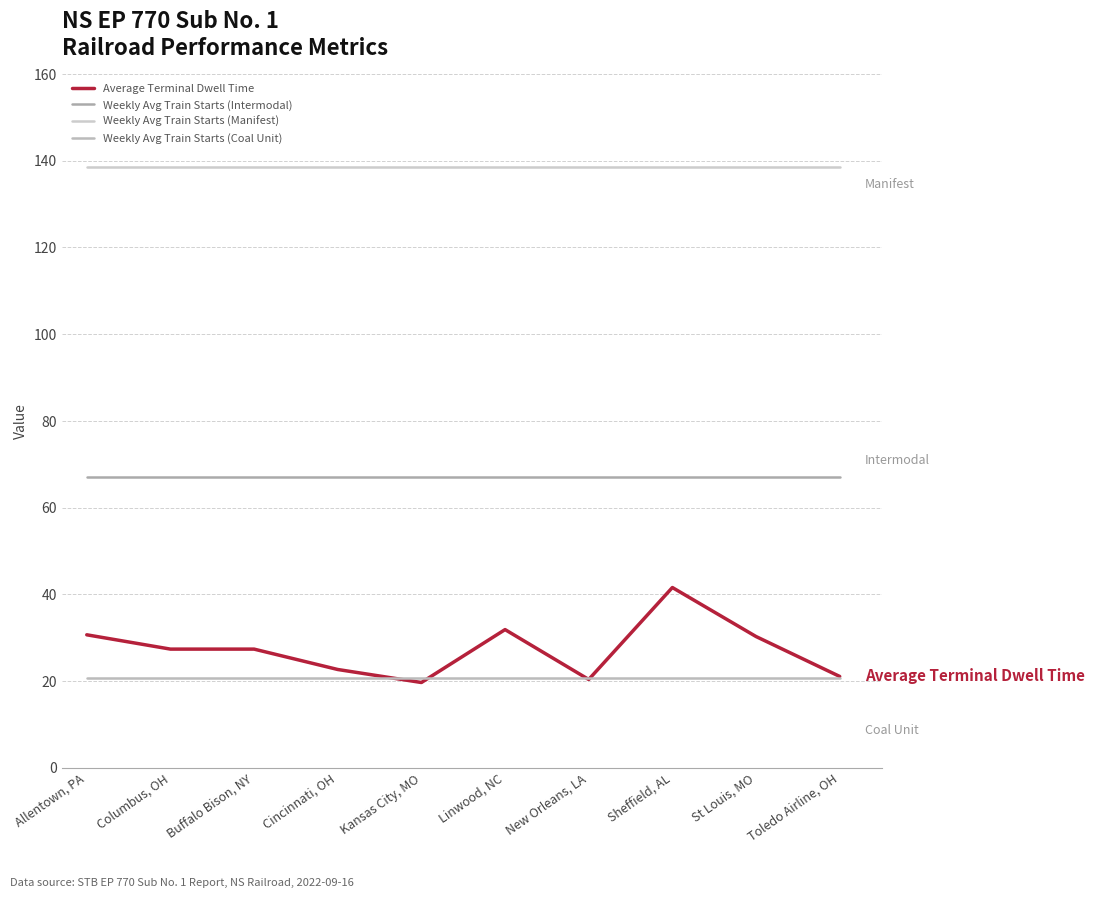

What position from the right is Cincinnati, OH?

7